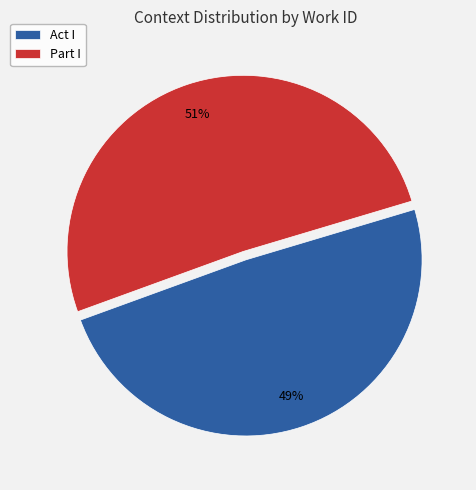

Is there any slice that represents more than half of the pie?

Yes